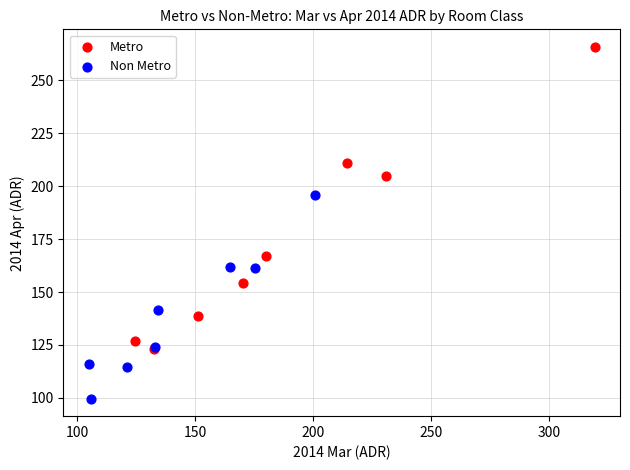

Which series contains the highest Y value?

Metro